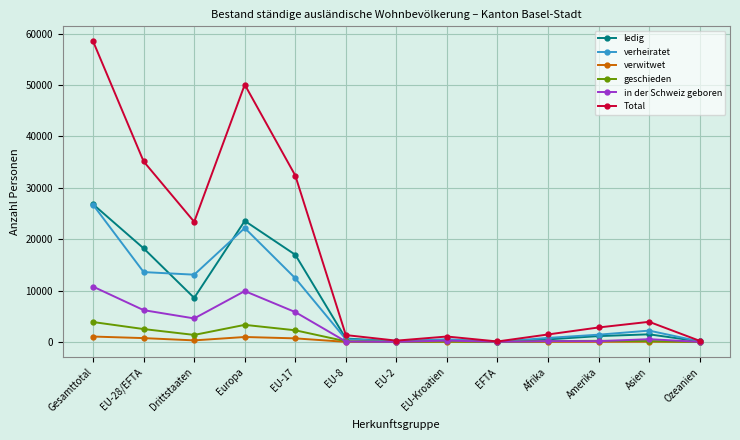

What is the label of the 7th point from the left?

EU-2